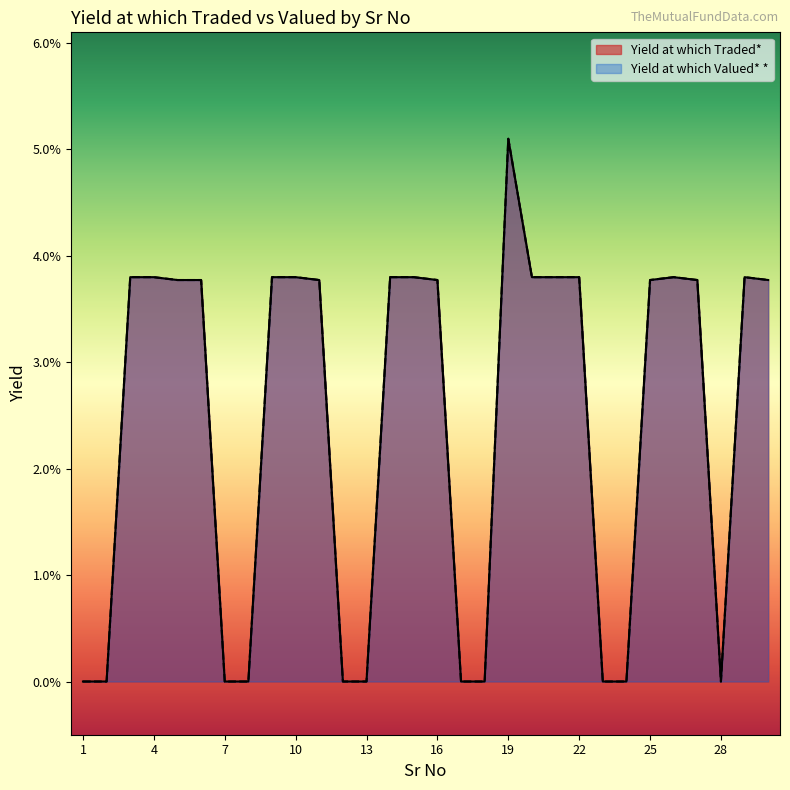

Which series changed the most between 16 and 24?

Yield at which Traded*